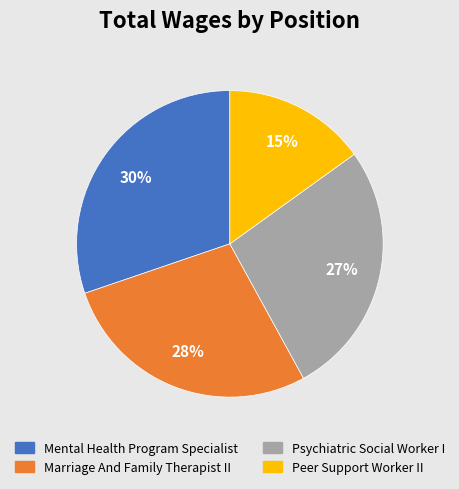

To the nearest percent, what is the average slice percentage?

25%